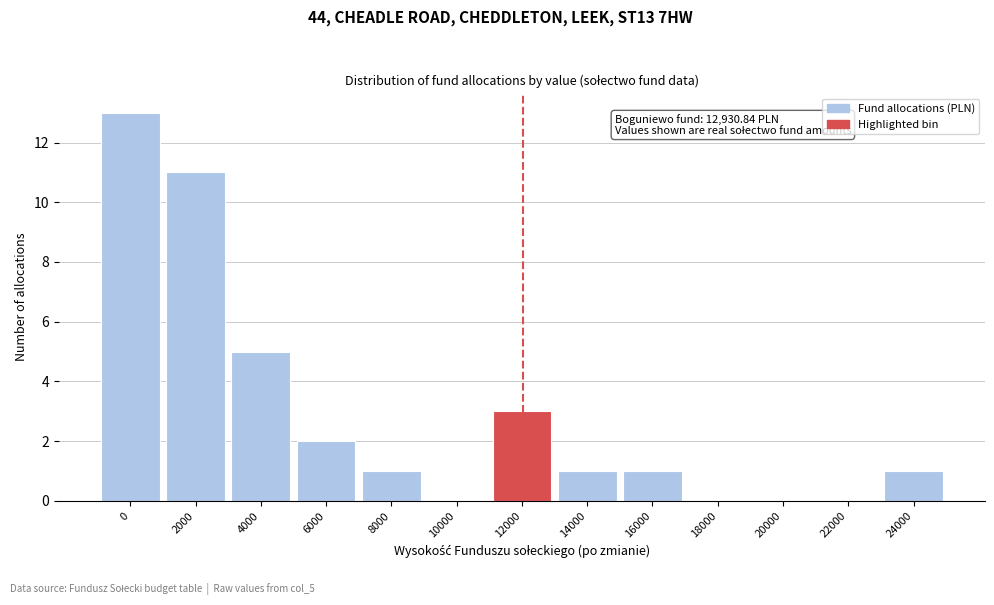

What is the maximum value shown in the chart?

13